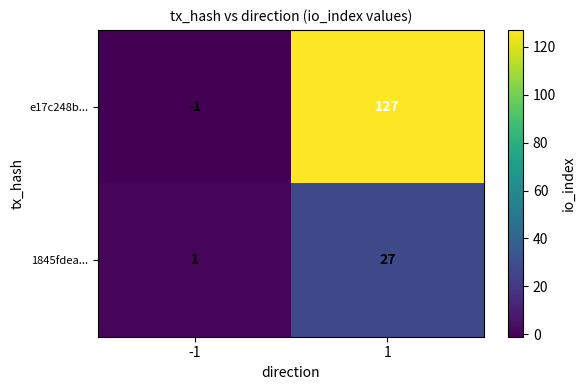

What is the total value across all series at 1?

154